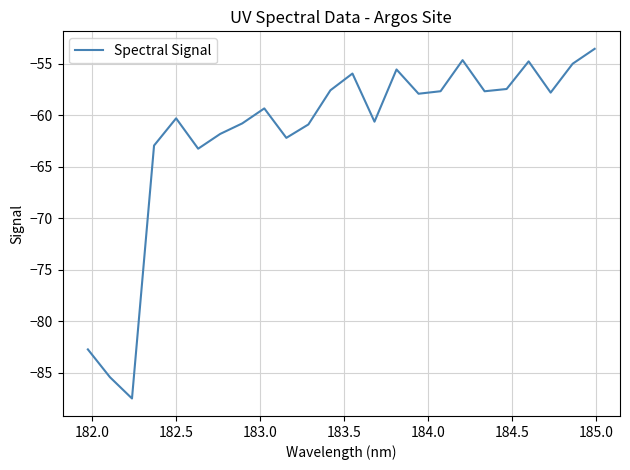

Does the chart display data point markers on the line(s)?

No